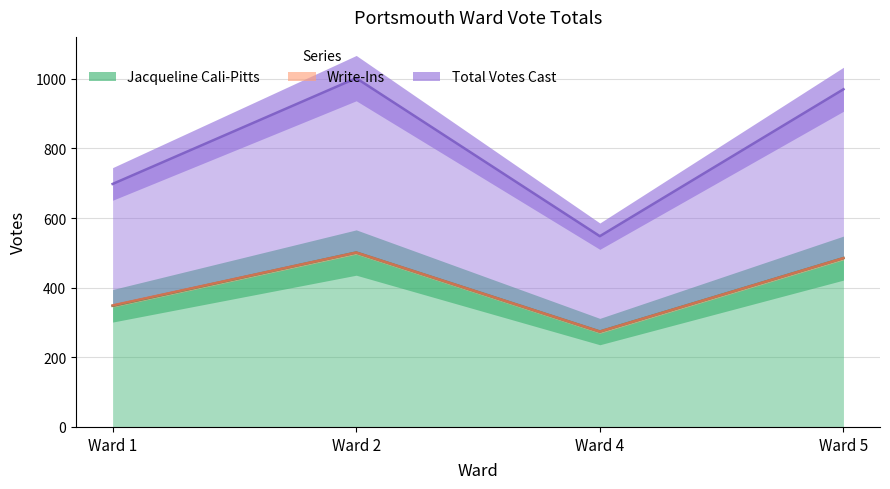

In Jacqueline Cali-Pitts, how many points are lower than both neighbors (excluding endpoints)?

1